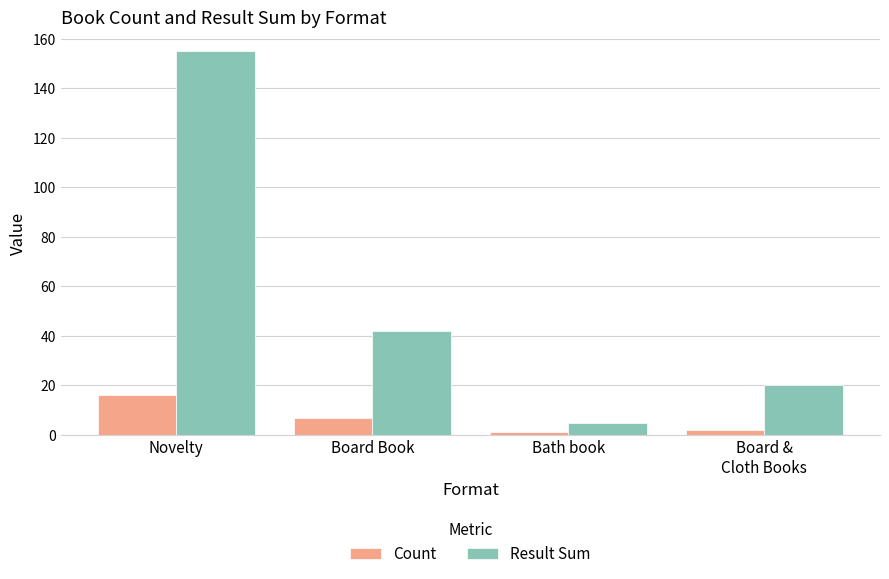

Rank the categories by Result Sum value from highest to lowest.

Novelty, Board Book, Board &
Cloth Books, Bath book